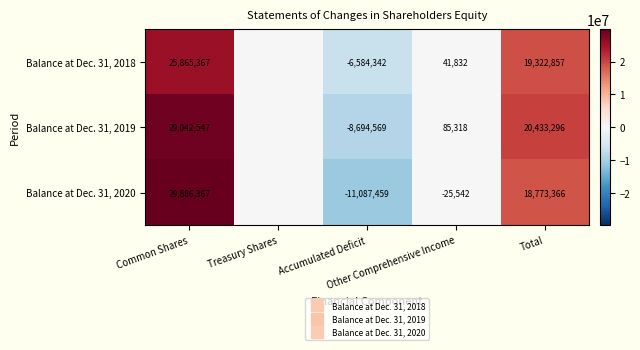

Between Treasury Shares and Accumulated Deficit, which is larger?

Treasury Shares